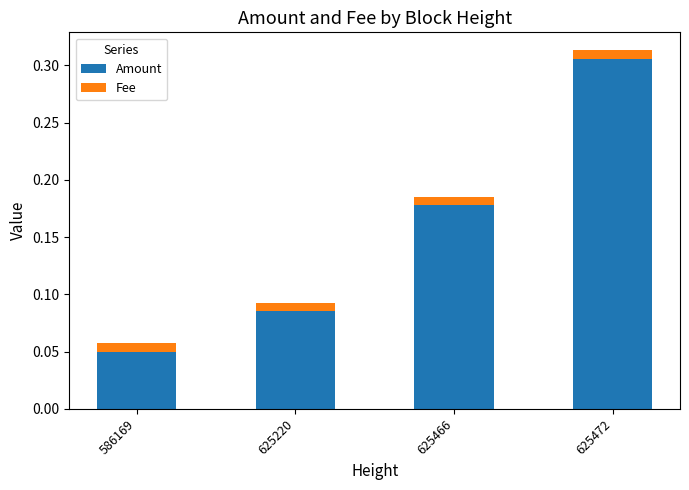

How many categories are shown in the chart?

4